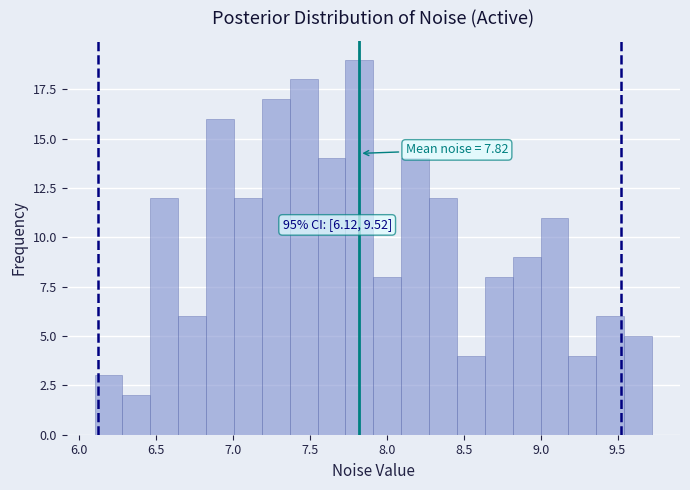

Read against the x-axis, roughly where is the centre of the tallest bar?

7.80